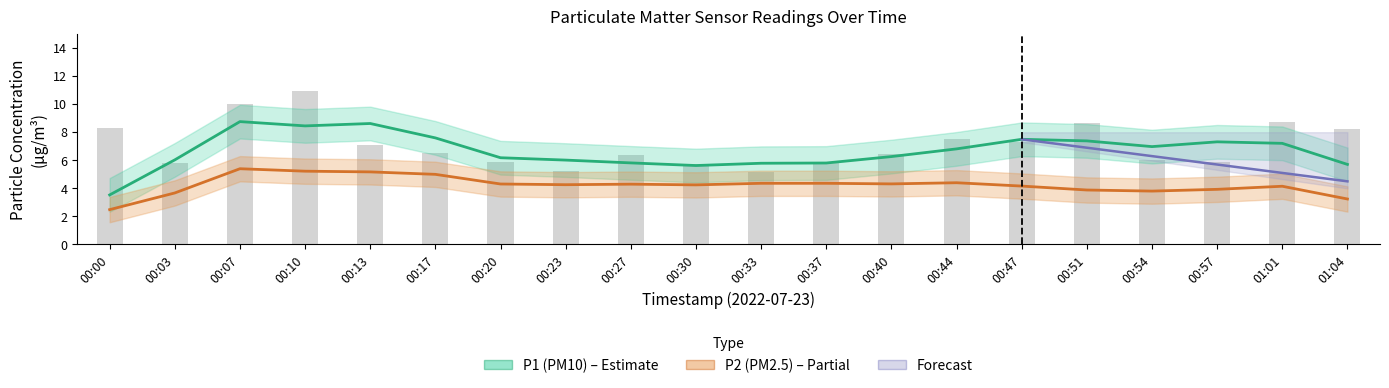

Which series has the widest spread of values?

P1 (PM10)